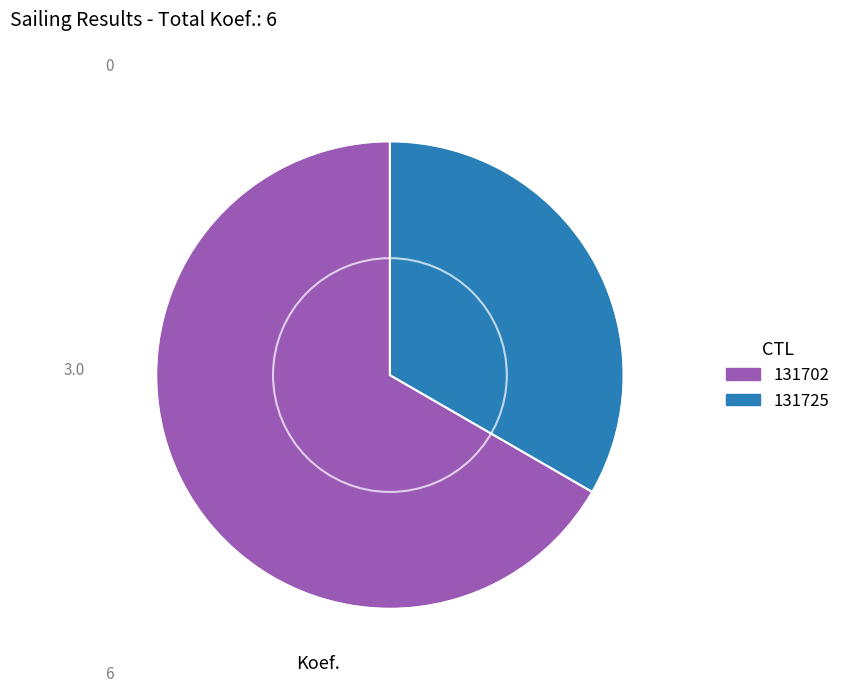

Is there a majority slice in this chart?

Yes